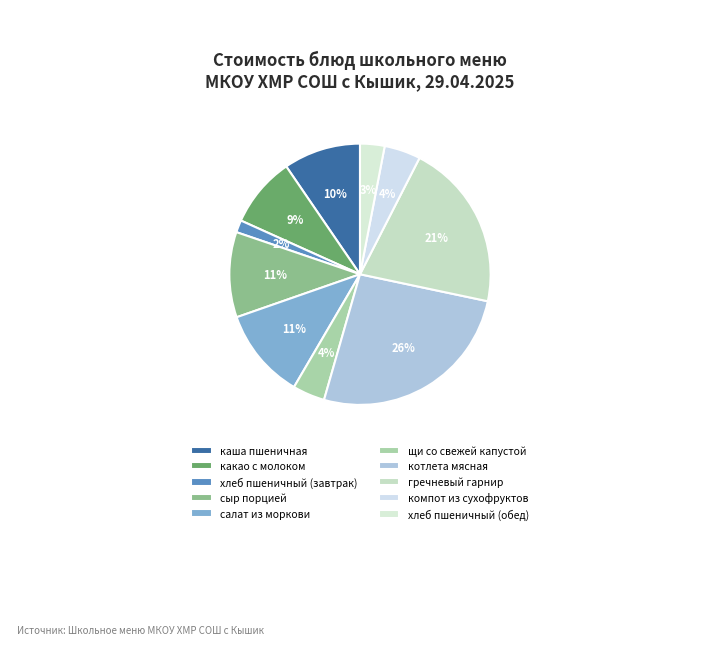

Is the sum of щи со свежей капустой and хлеб пшеничный (обед) greater than half?

No